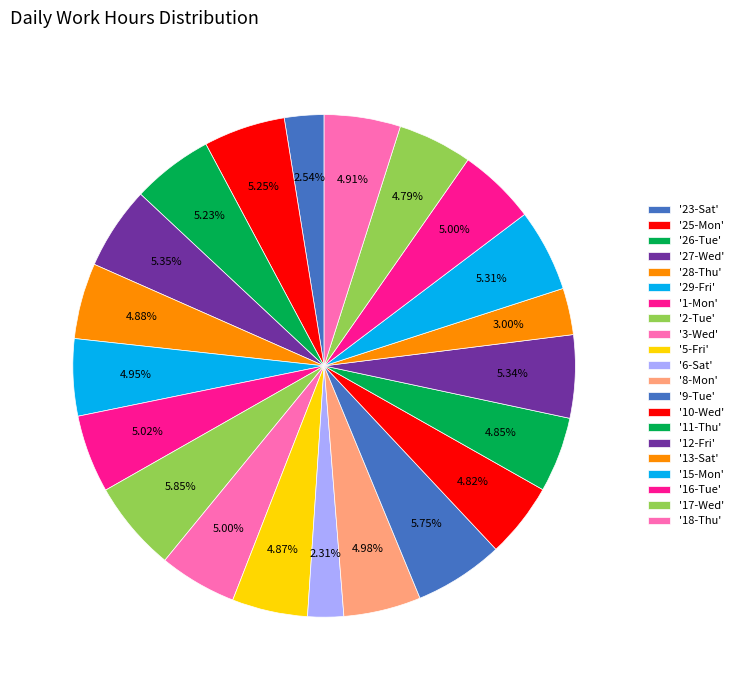

Count the number of slices in the pie.

21